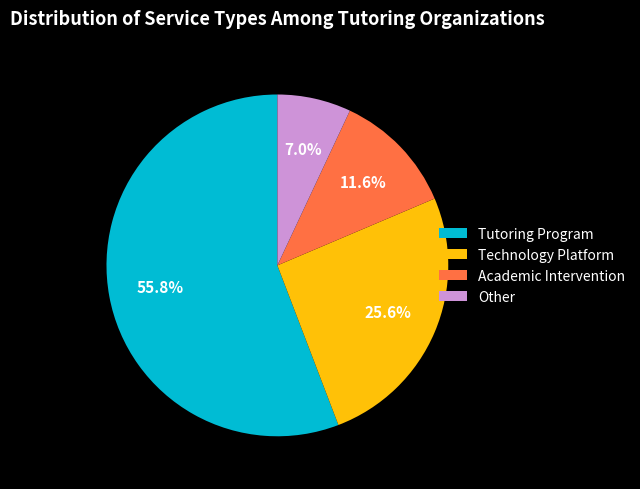

Count the number of slices in the pie.

4